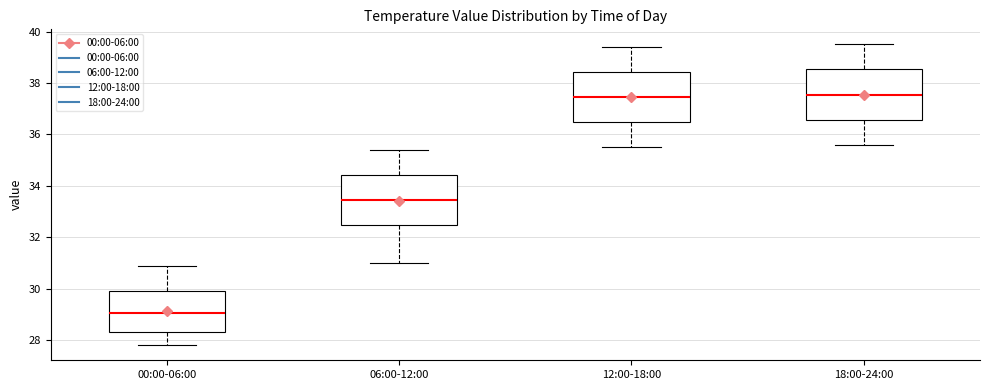

Reading left to right, read every box against the y-axis: the position of its median line, the range the box covers, and the ends of its whiskers. The values are not printed on the chart, so give them approximately, as read against the axis.

00:00-06:00: median 29.0, box 28.4 to 30.0, whiskers 27.8 to 31.0
06:00-12:00: median 33.4, box 32.4 to 34.4, whiskers 31.0 to 35.4
12:00-18:00: median 37.4, box 36.4 to 38.4, whiskers 35.6 to 39.4
18:00-24:00: median 37.6, box 36.6 to 38.6, whiskers 35.6 to 39.6